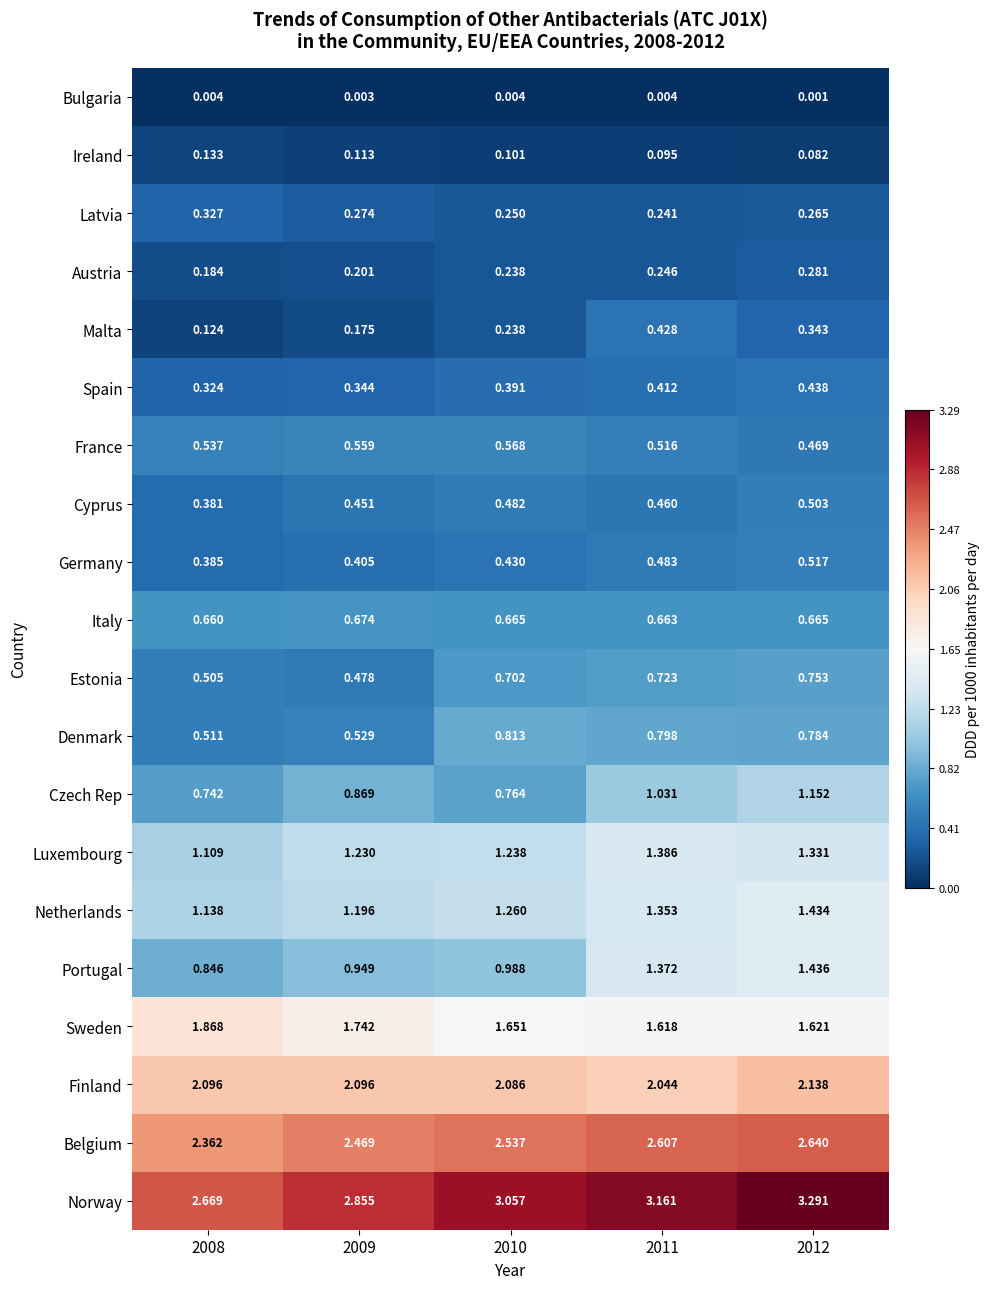

Rank the series by their maximum value, from lowest to highest.

Bulgaria, Ireland, Austria, Latvia, Malta, Spain, Cyprus, Germany, France, Italy, Estonia, Denmark, Czech Rep, Luxembourg, Netherlands, Portugal, Sweden, Finland, Belgium, Norway